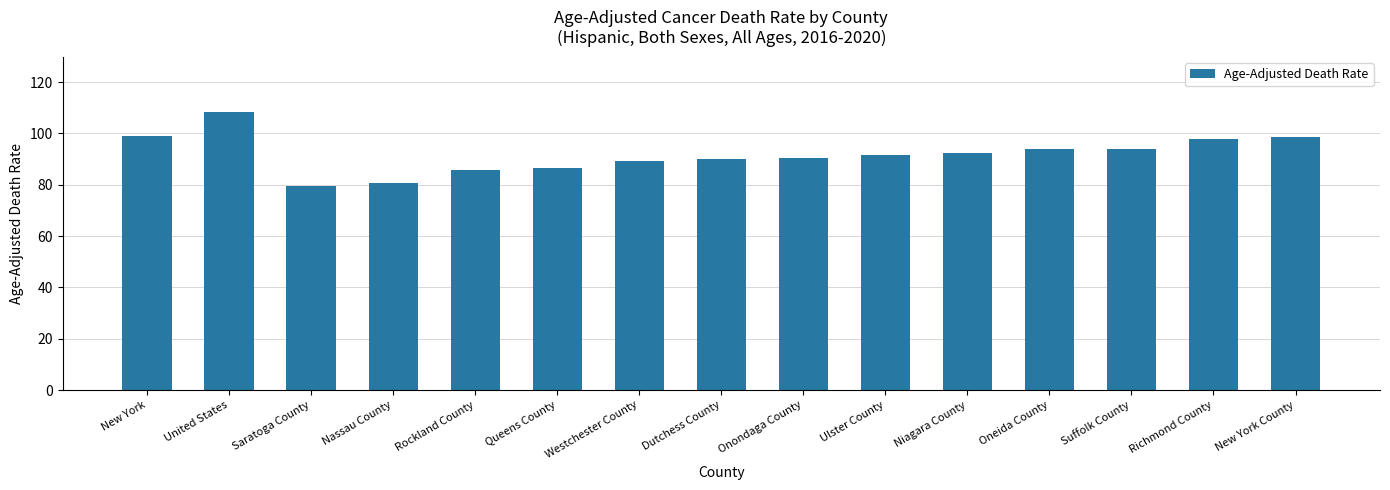

What position from the right is Queens County?

10